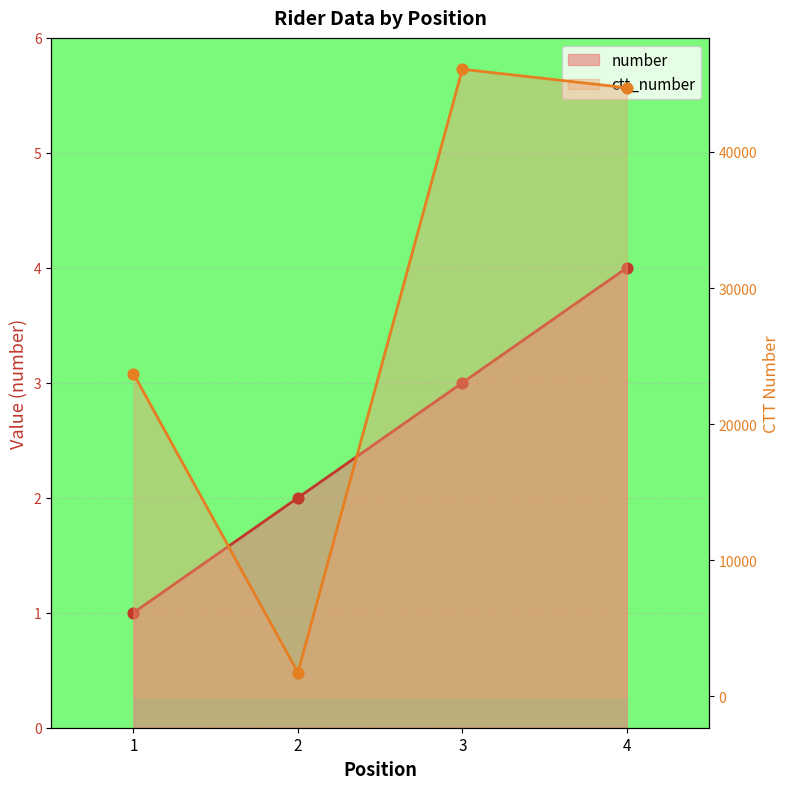

Which series has the largest total across all categories?

ctt_number